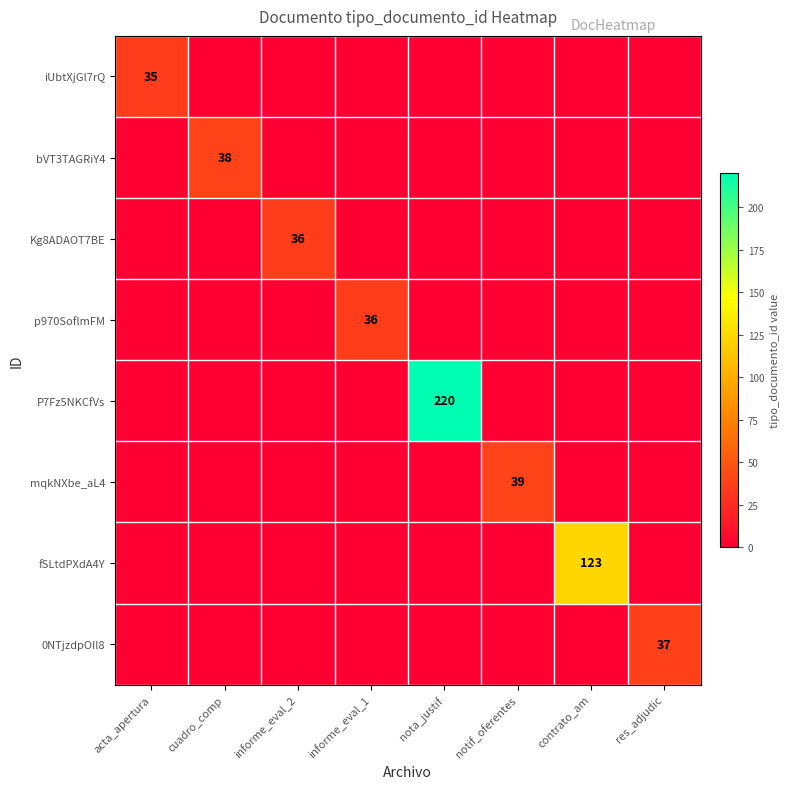

The value of bVT3TAGRiY4 at cuadro_comp is 26. True or false?

False